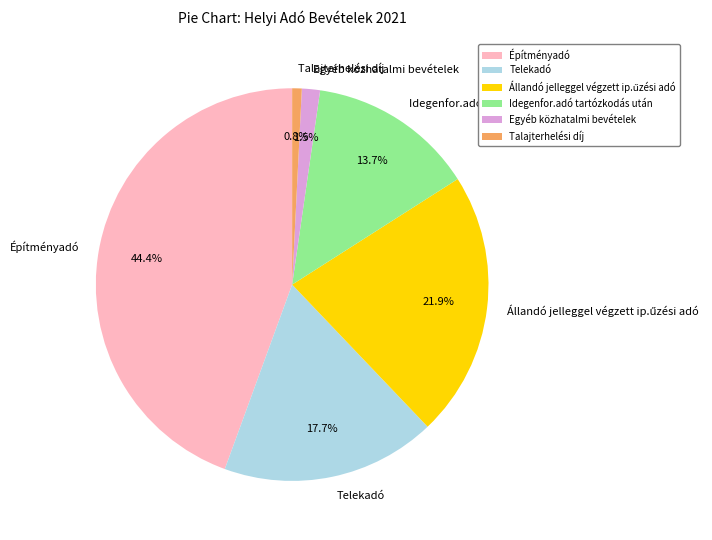

How many segments does this pie chart have?

6